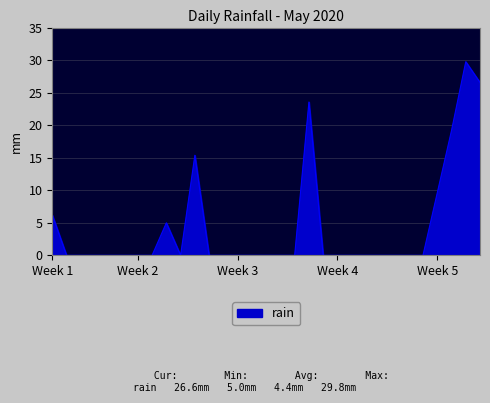

Does the chart display data point markers on the line(s)?

No